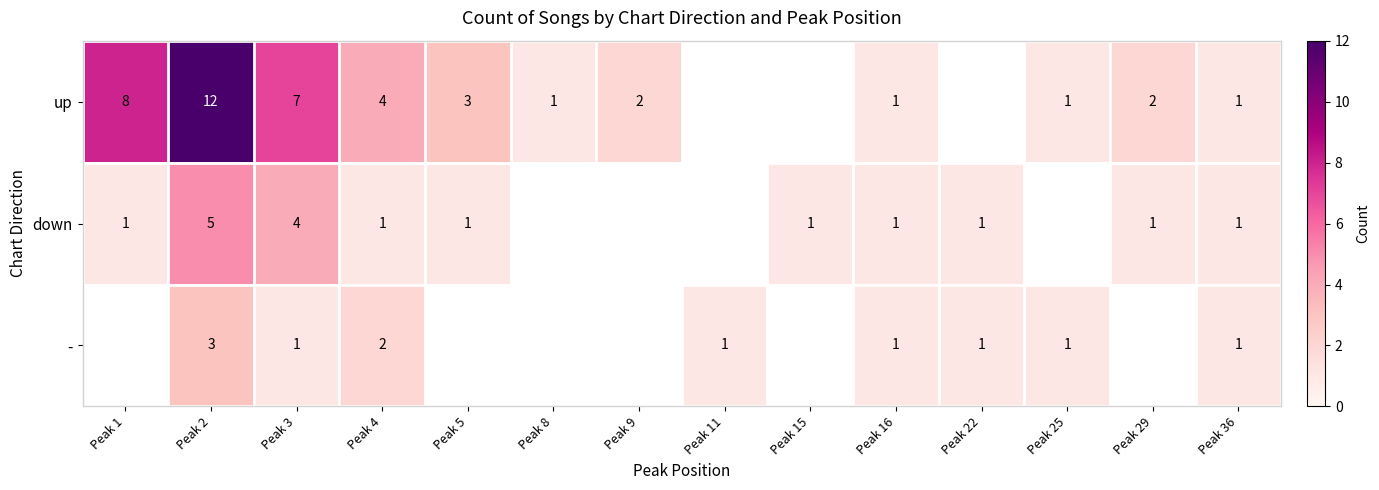

True or false: up has a value of 9.7 at Peak 3.

False